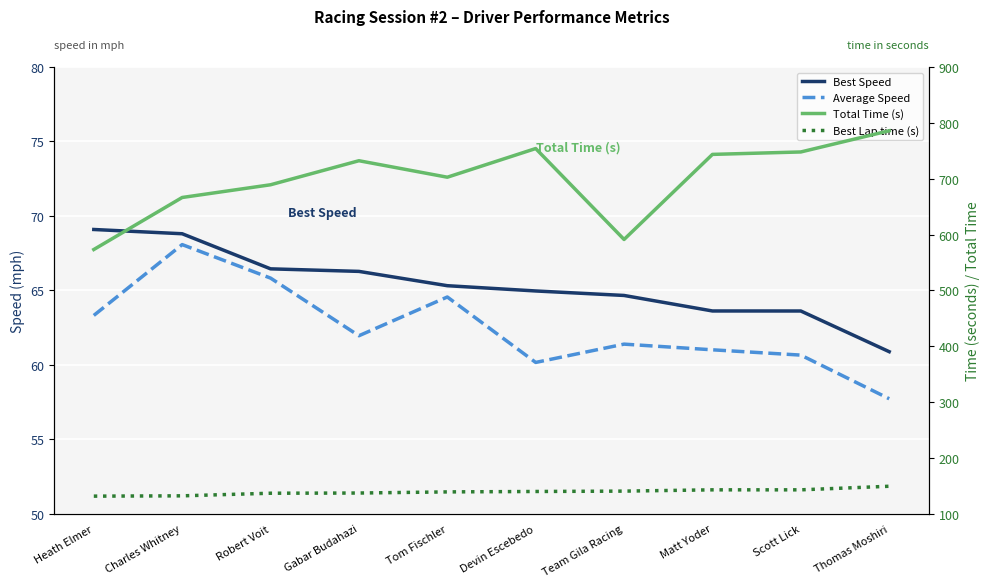

Reading right to left, what are all the values shown in this chart?

Best Speed: Thomas Moshiri=60.9	Scott Lick=63.6	Matt Yoder=63.6	Team Gila Racing=64.7	Devin Escebedo=65.0	Tom Fischler=65.3	Gabar Budahazi=66.3	Robert Voit=66.4	Charles Whitney=68.8	Heath Elmer=69.1
Average Speed: Thomas Moshiri=57.7	Scott Lick=60.6	Matt Yoder=61.0	Team Gila Racing=61.4	Devin Escebedo=60.2	Tom Fischler=64.6	Gabar Budahazi=62.0	Robert Voit=65.8	Charles Whitney=68.1	Heath Elmer=63.3
Total Time (s): Thomas Moshiri=785.9	Scott Lick=747.9	Matt Yoder=743.5	Team Gila Racing=591.1	Devin Escebedo=754.0	Tom Fischler=702.7	Gabar Budahazi=732.2	Robert Voit=689.1	Charles Whitney=666.3	Heath Elmer=573.1
Best Lap time (s): Thomas Moshiri=149.0	Scott Lick=142.6	Matt Yoder=142.6	Team Gila Racing=140.3	Devin Escebedo=139.7	Tom Fischler=138.9	Gabar Budahazi=136.9	Robert Voit=136.5	Charles Whitney=131.9	Heath Elmer=131.3